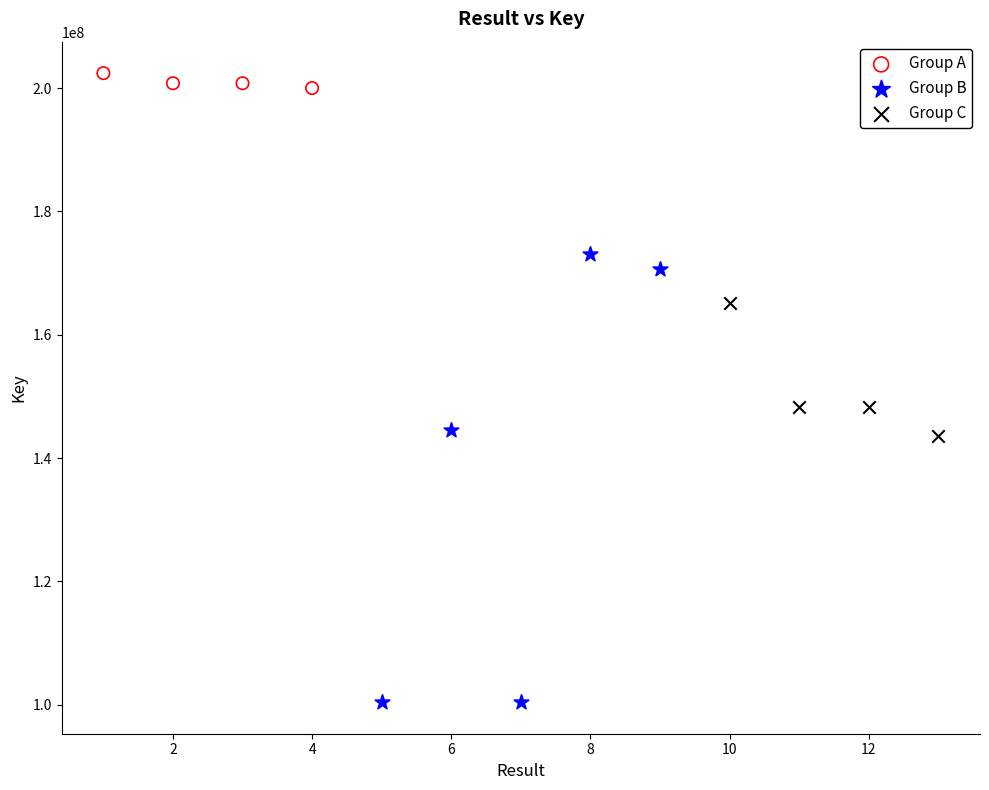

Which series has the largest Y range (max minus min)?

Group B